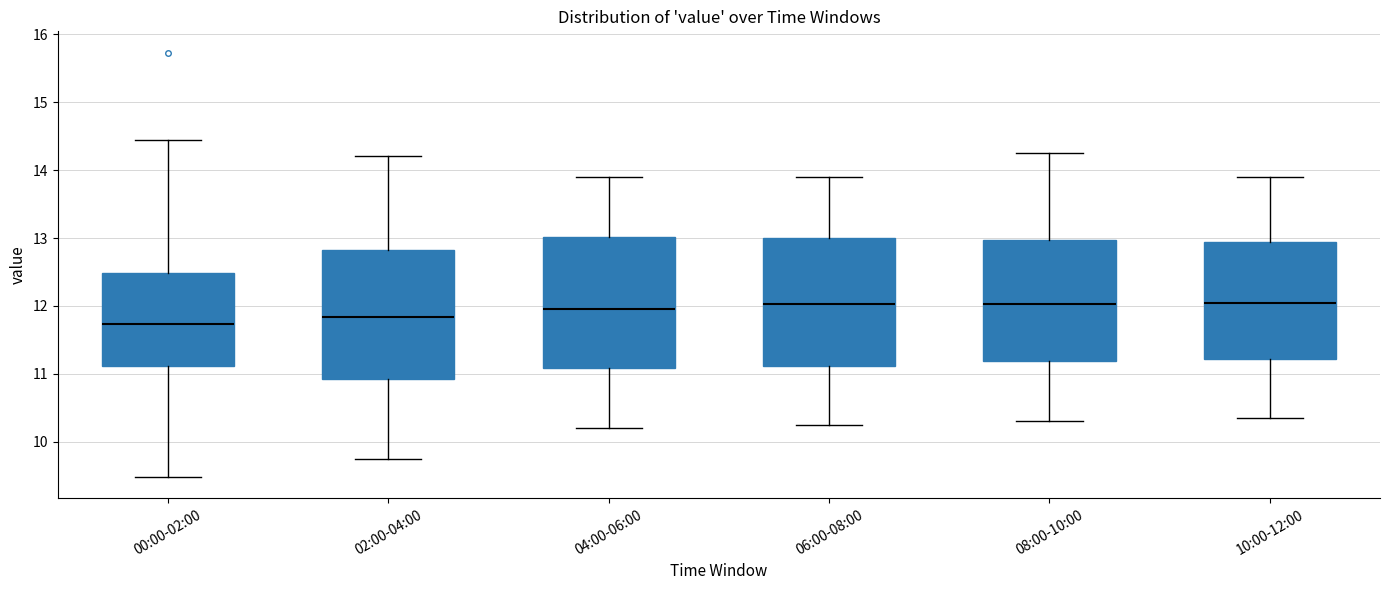

Reading left to right, transcribe this box plot: for each box, give where its median line is, the range the box spans, and where its two whiskers end, as read against the y-axis. The values are not printed on the chart, so give them approximately, as read against the axis.

00:00-02:00: median 11.7, box 11.1 to 12.5, whiskers 9.5 to 14.5
02:00-04:00: median 11.8, box 10.9 to 12.8, whiskers 9.8 to 14.2
04:00-06:00: median 12.0, box 11.1 to 13.0, whiskers 10.2 to 13.9
06:00-08:00: median 12.0, box 11.1 to 13.0, whiskers 10.3 to 13.9
08:00-10:00: median 12.0, box 11.2 to 13.0, whiskers 10.3 to 14.3
10:00-12:00: median 12.1, box 11.2 to 12.9, whiskers 10.4 to 13.9